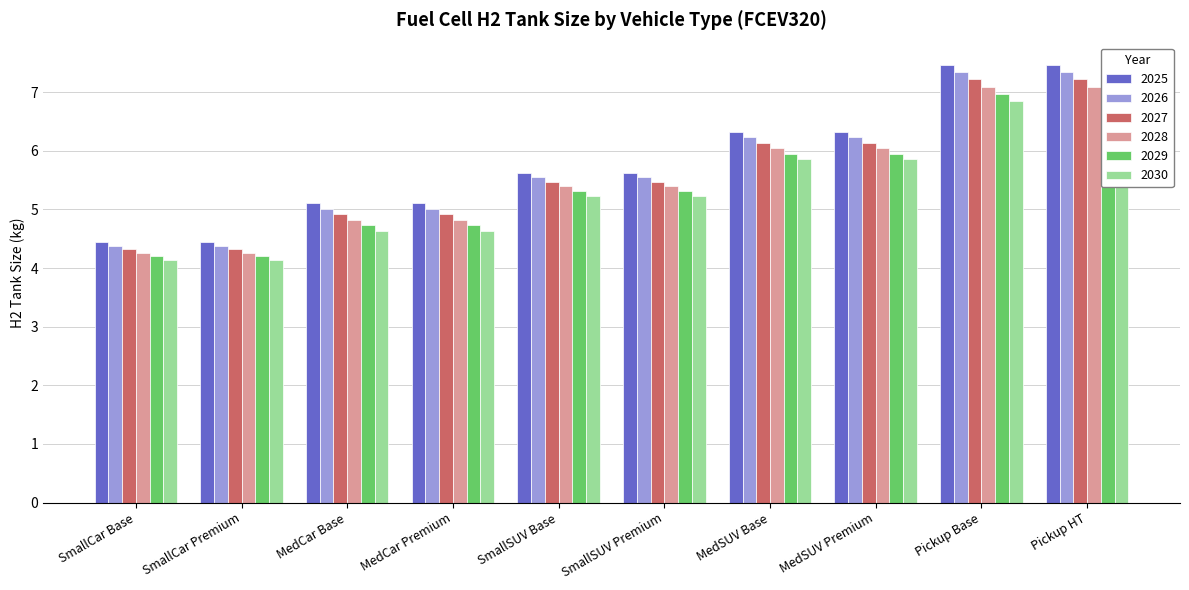

Which series has the largest total across all categories?

2025